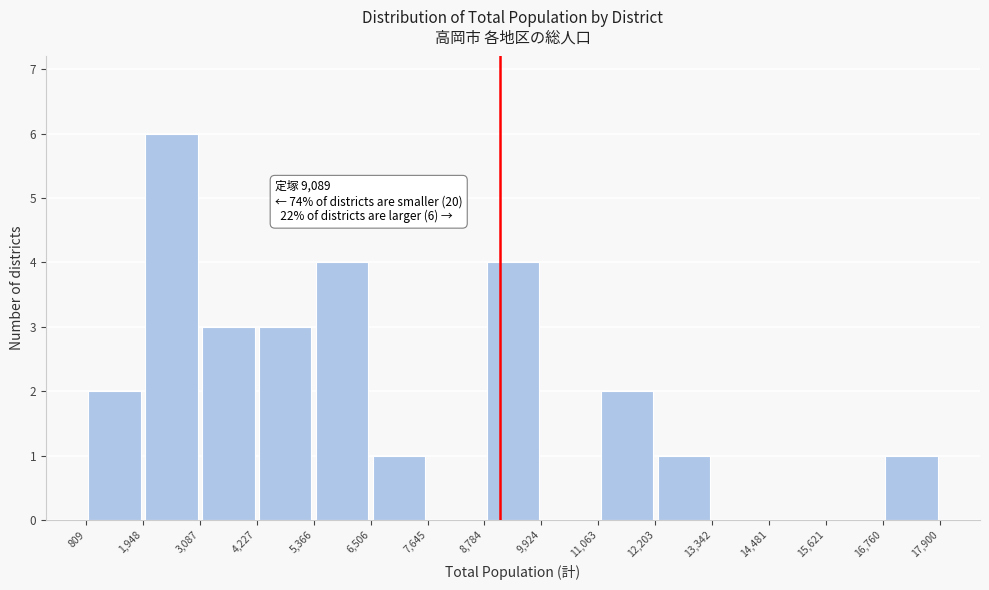

Which range on the x-axis has the tallest bar?

1,948 to 3,087